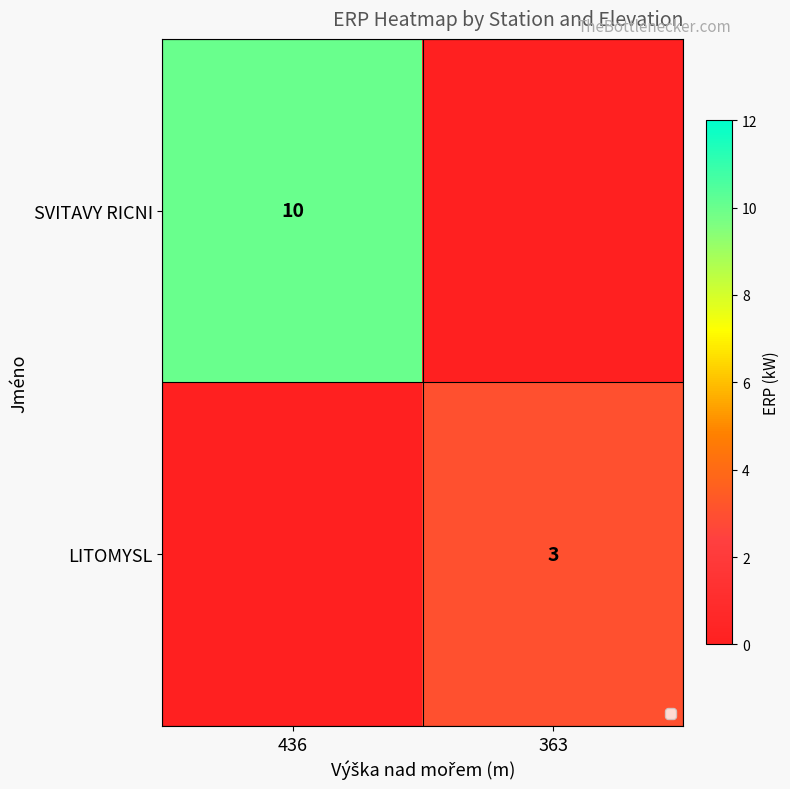

What is the spread (max minus min) of values at 363?

3